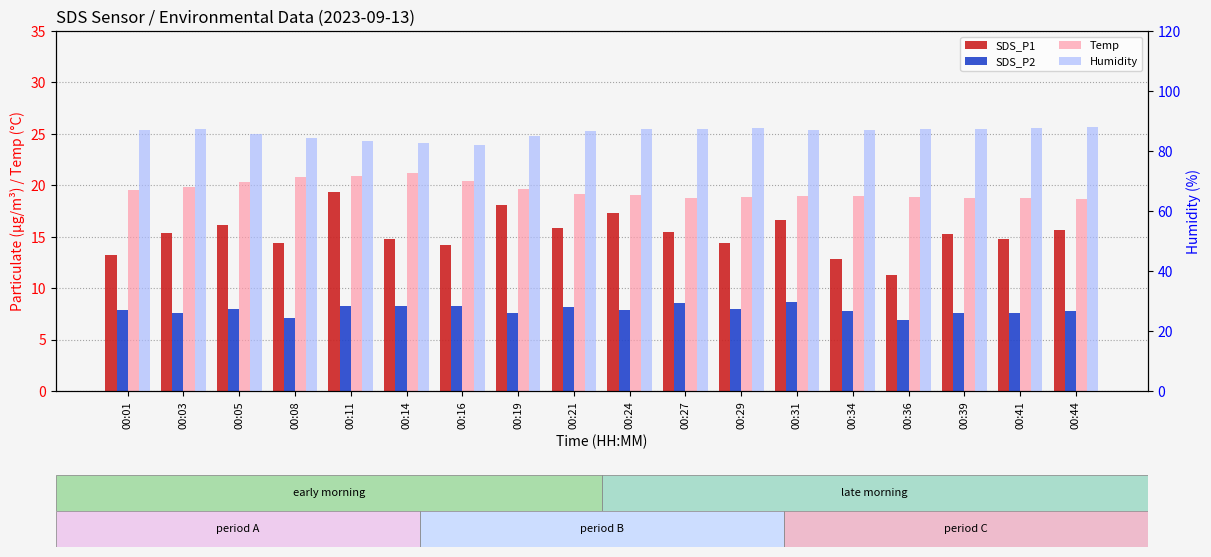

What is the average value of the SDS_P2 series?

7.9